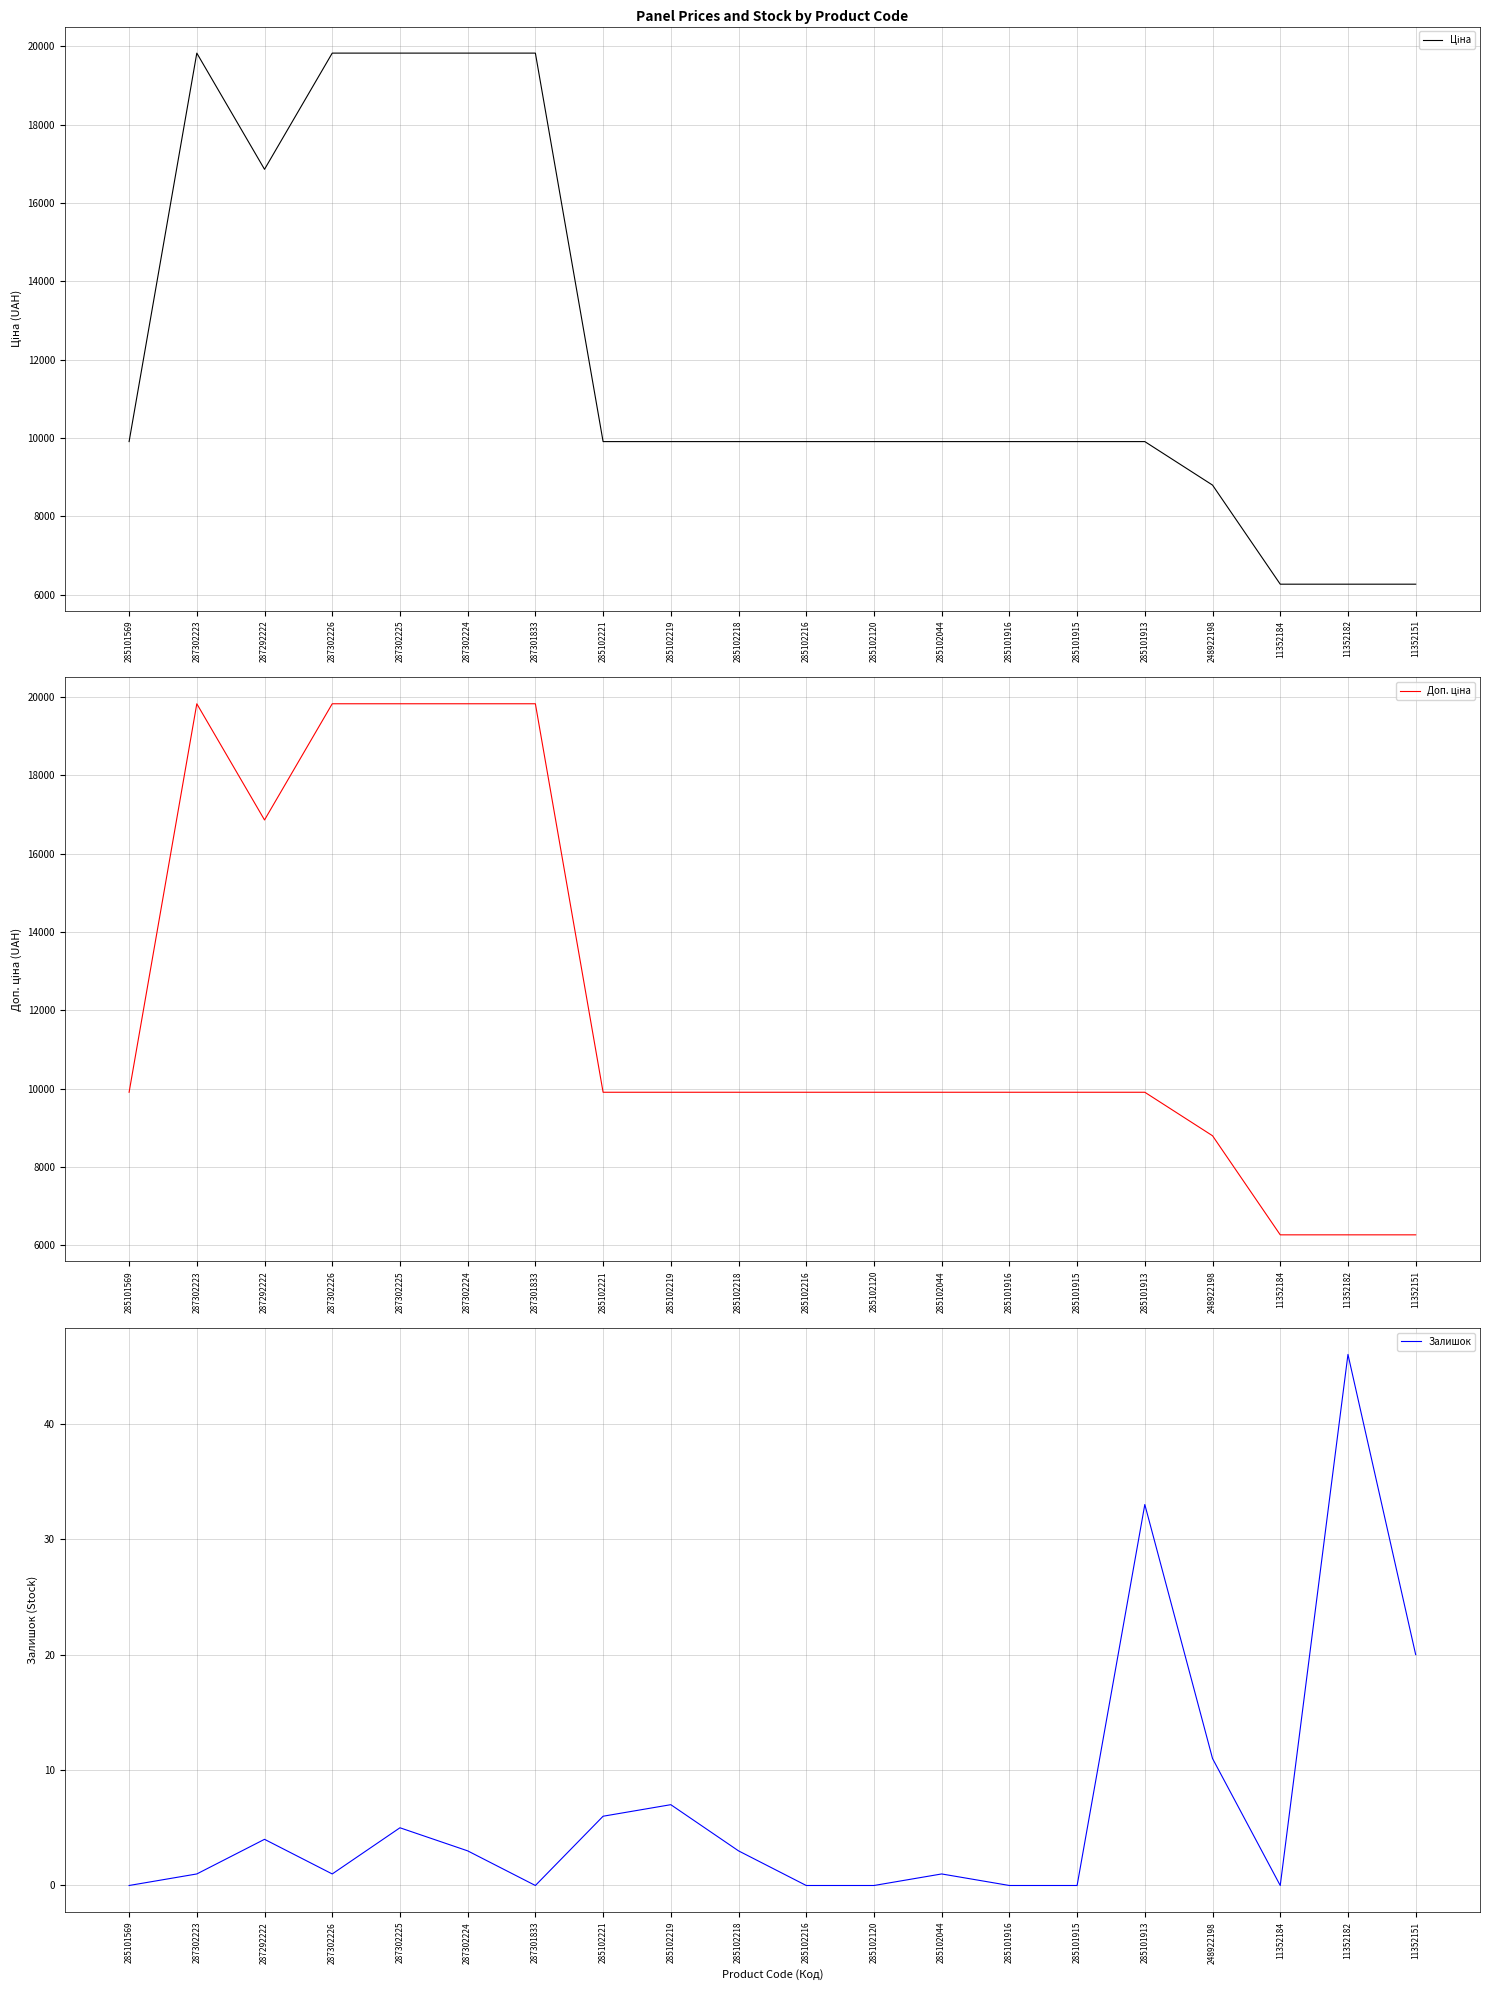

What is the difference between the Доп. ціна values at 285101913 and 287302224?

9922.6